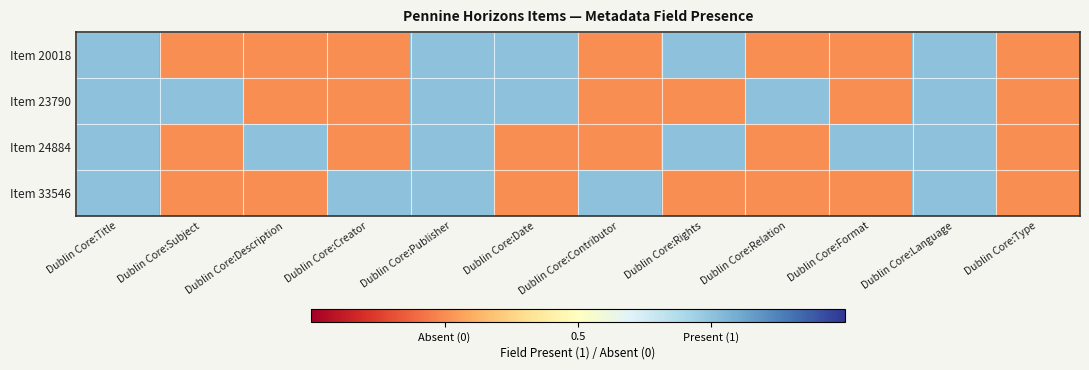

Reading right to left, extract all data points from this chart.

Item 20018: Dublin Core:Type=0	Dublin Core:Language=1	Dublin Core:Format=0	Dublin Core:Relation=0	Dublin Core:Rights=1	Dublin Core:Contributor=0	Dublin Core:Date=1	Dublin Core:Publisher=1	Dublin Core:Creator=0	Dublin Core:Description=0	Dublin Core:Subject=0	Dublin Core:Title=1
Item 23790: Dublin Core:Type=0	Dublin Core:Language=1	Dublin Core:Format=0	Dublin Core:Relation=1	Dublin Core:Rights=0	Dublin Core:Contributor=0	Dublin Core:Date=1	Dublin Core:Publisher=1	Dublin Core:Creator=0	Dublin Core:Description=0	Dublin Core:Subject=1	Dublin Core:Title=1
Item 24884: Dublin Core:Type=0	Dublin Core:Language=1	Dublin Core:Format=1	Dublin Core:Relation=0	Dublin Core:Rights=1	Dublin Core:Contributor=0	Dublin Core:Date=0	Dublin Core:Publisher=1	Dublin Core:Creator=0	Dublin Core:Description=1	Dublin Core:Subject=0	Dublin Core:Title=1
Item 33546: Dublin Core:Type=0	Dublin Core:Language=1	Dublin Core:Format=0	Dublin Core:Relation=0	Dublin Core:Rights=0	Dublin Core:Contributor=1	Dublin Core:Date=0	Dublin Core:Publisher=1	Dublin Core:Creator=1	Dublin Core:Description=0	Dublin Core:Subject=0	Dublin Core:Title=1